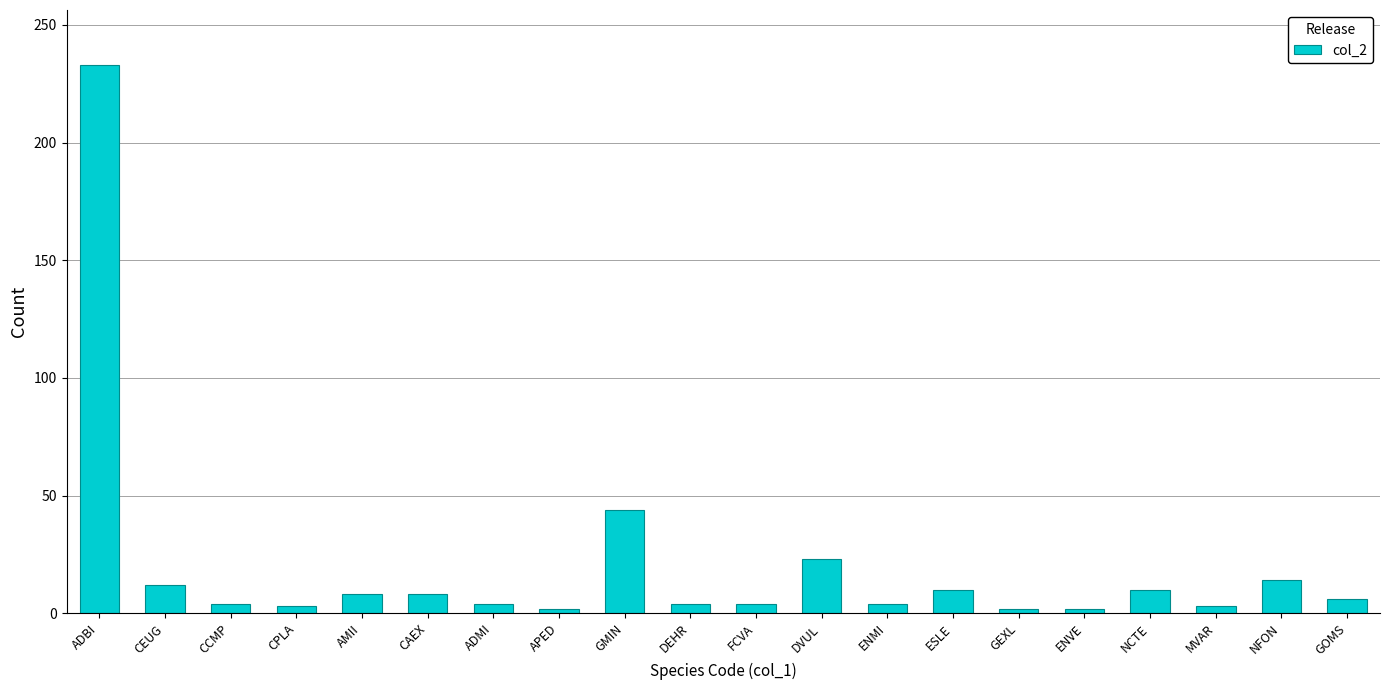

How many categories are shown in the chart?

20